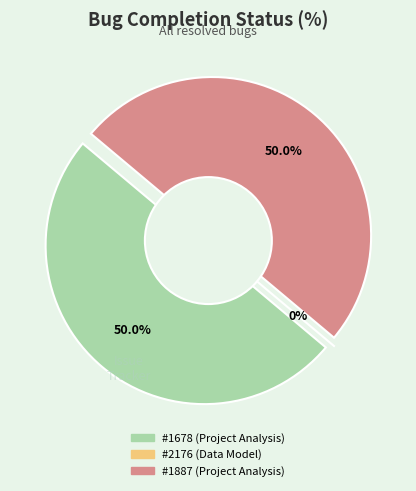

To the nearest percent, what is the average slice percentage?

33%